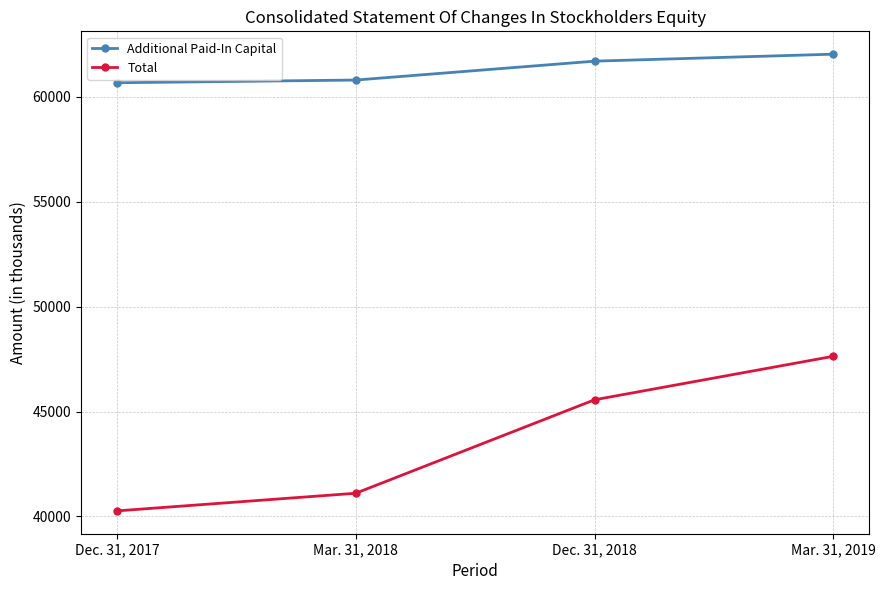

True or false: Total and Additional Paid-In Capital cross at least once.

False